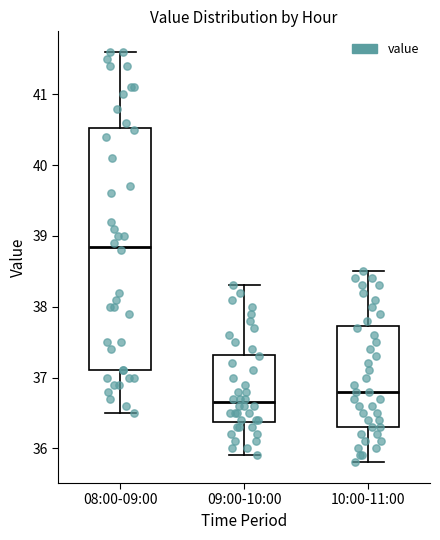

Where is the upper edge of the box for 10:00-11:00 on the y-axis? The values are not printed on the chart, so give them approximately, as read against the axis.

37.7